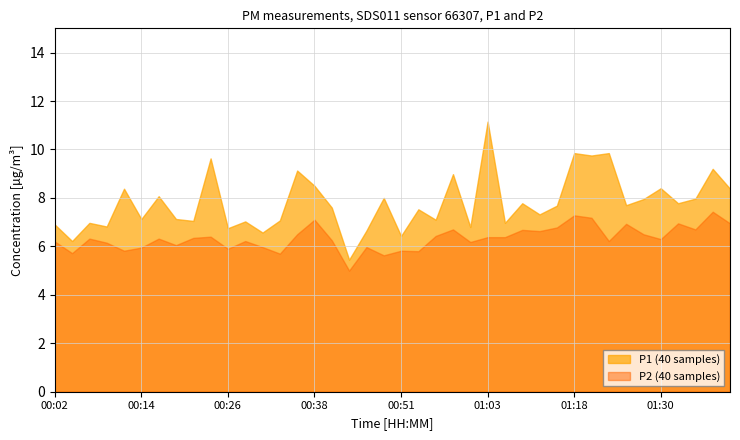

Reading left to right, extract all data points from this chart.

P1: 00:02=6.9	00:04=6.2	00:07=7.0	00:09=6.8	00:11=8.4	00:14=7.1	00:16=8.1	00:19=7.1	00:21=7.0	00:24=9.6	00:26=6.8	00:28=7.0	00:31=6.6	00:33=7.1	00:36=9.1	00:38=8.5	00:41=7.6	00:43=5.5	00:46=6.7	00:48=8.0	00:51=6.4	00:53=7.5	00:56=7.1	00:58=9.0	01:01=6.8	01:03=11.2	01:06=7.0	01:08=7.8	01:11=7.3	01:13=7.7	01:18=9.8	01:20=9.8	01:23=9.8	01:25=7.7	01:28=8.0	01:30=8.4	01:33=7.8	01:35=8.0	01:37=9.2	01:40=8.4
P2: 00:02=6.2	00:04=5.7	00:07=6.3	00:09=6.2	00:11=5.8	00:14=6.0	00:16=6.3	00:19=6.0	00:21=6.3	00:24=6.4	00:26=5.9	00:28=6.2	00:31=6.0	00:33=5.7	00:36=6.5	00:38=7.1	00:41=6.2	00:43=5.0	00:46=6.0	00:48=5.6	00:51=5.8	00:53=5.8	00:56=6.4	00:58=6.7	01:01=6.2	01:03=6.4	01:06=6.4	01:08=6.7	01:11=6.6	01:13=6.8	01:18=7.3	01:20=7.2	01:23=6.2	01:25=6.9	01:28=6.5	01:30=6.3	01:33=7.0	01:35=6.7	01:37=7.4	01:40=7.0